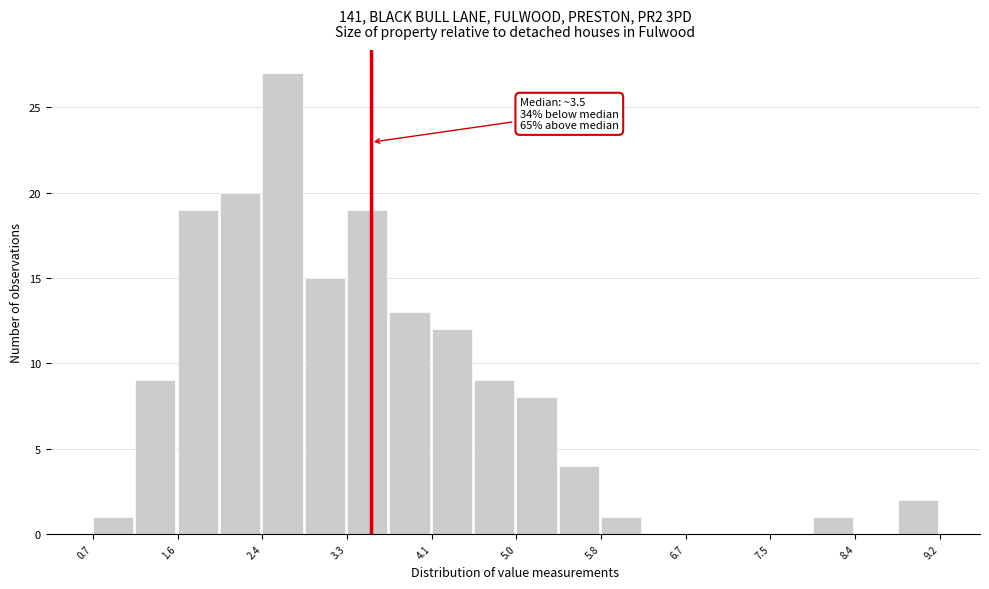

Over which range of the x-axis is the bar tallest?

2.4 to 2.8